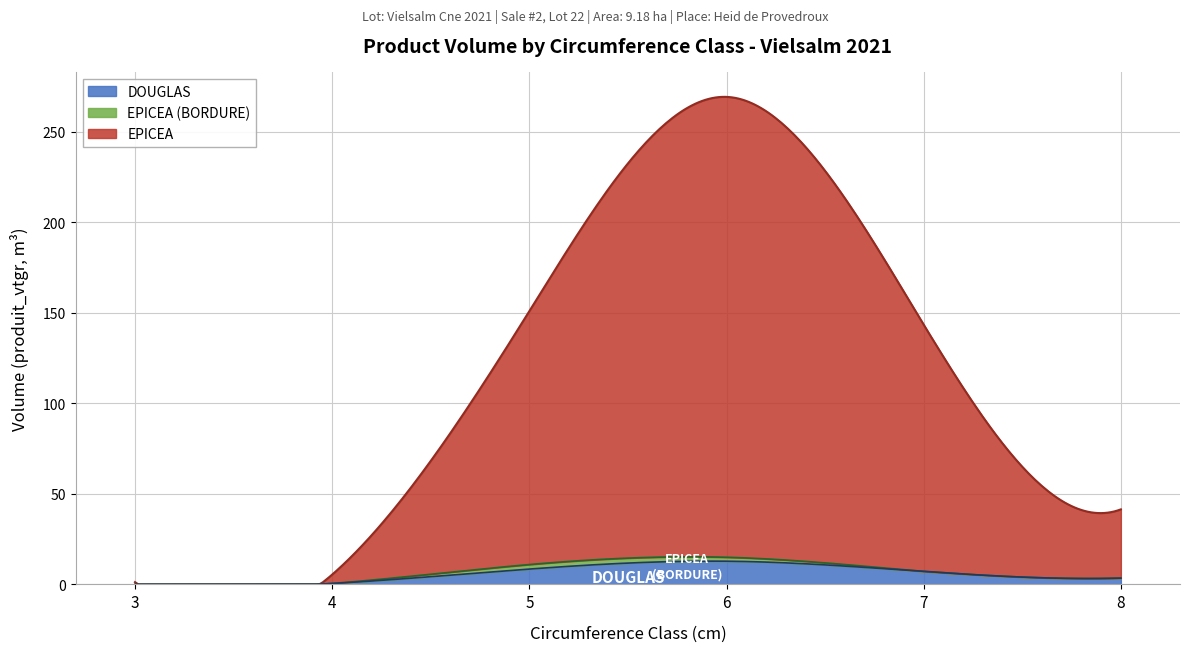

What is the value of the EPICEA point at the 8th from the left?

2.2